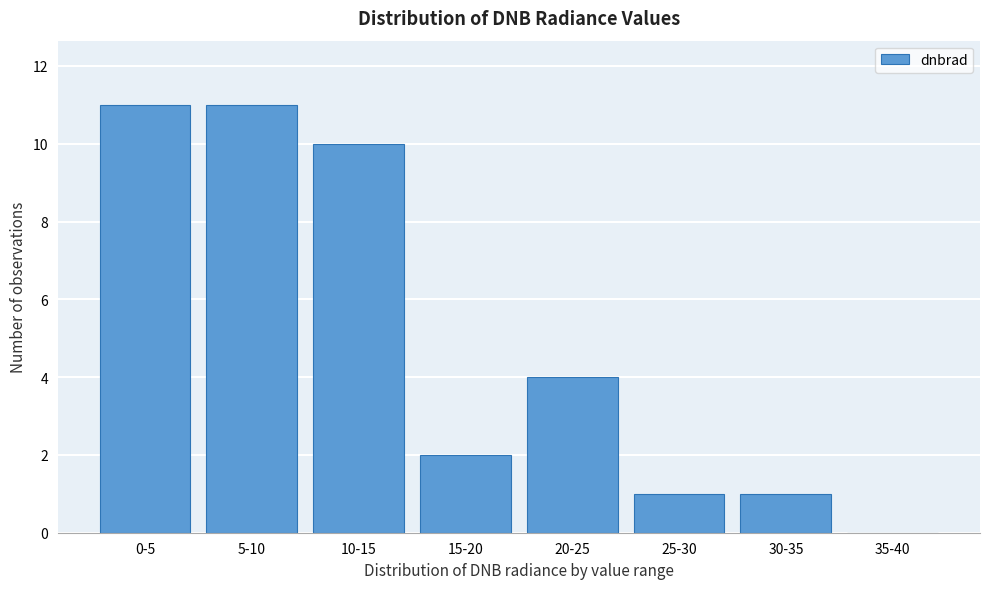

Reading right to left, transcribe all the data shown in this chart.

35-40=0	30-35=1	25-30=1	20-25=4	15-20=2	10-15=10	5-10=11	0-5=11